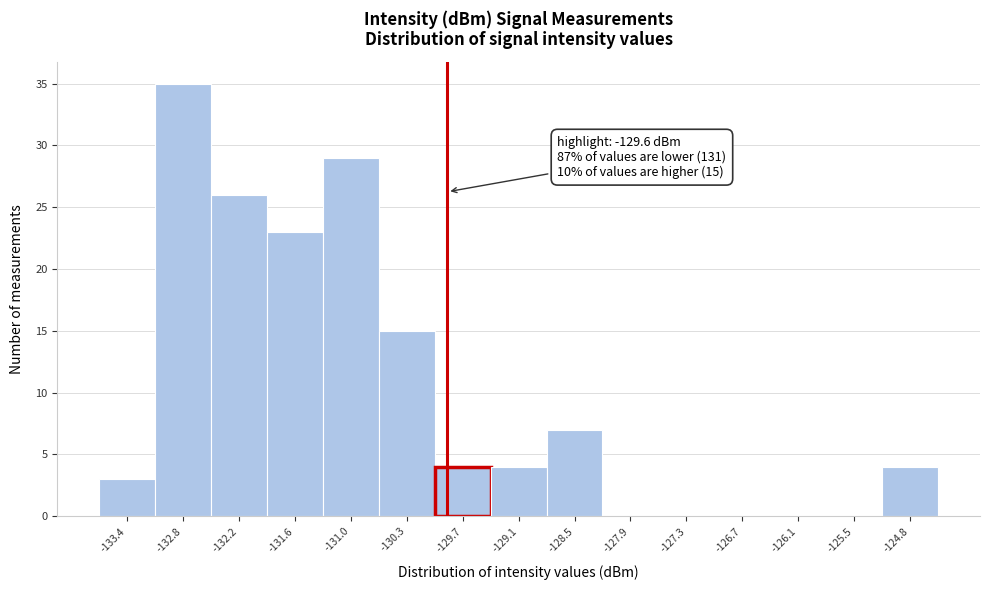

Reading left to right, what are all the values shown in this chart?

-133.4=3	-132.8=35	-132.2=26	-131.6=23	-131.0=29	-130.3=15	-129.7=4	-129.1=4	-128.5=7	-127.9=0	-127.3=0	-126.7=0	-126.1=0	-125.5=0	-124.8=4